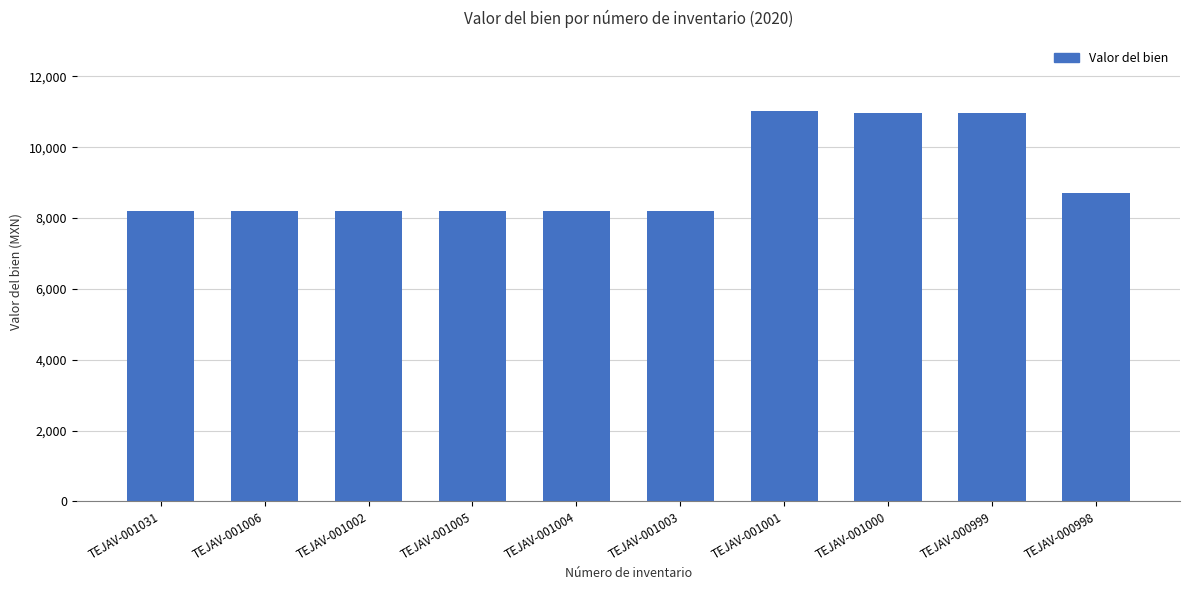

The chart shows a value of 8700.0 at TEJAV-000998. True or false?

True